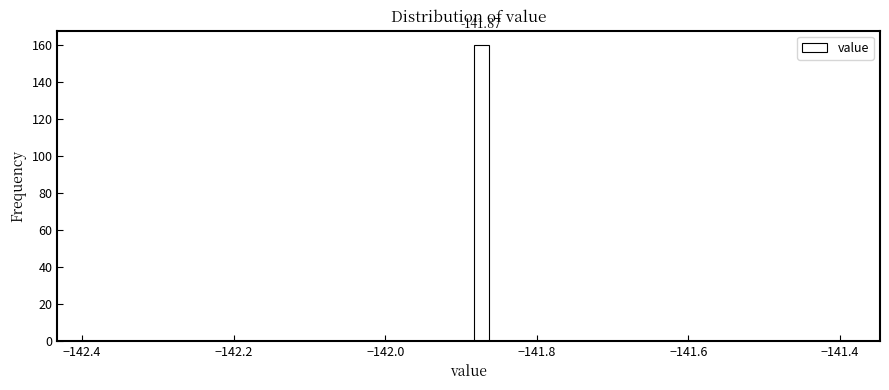

Read against the x-axis, roughly where is the centre of the tallest bar?

-141.88